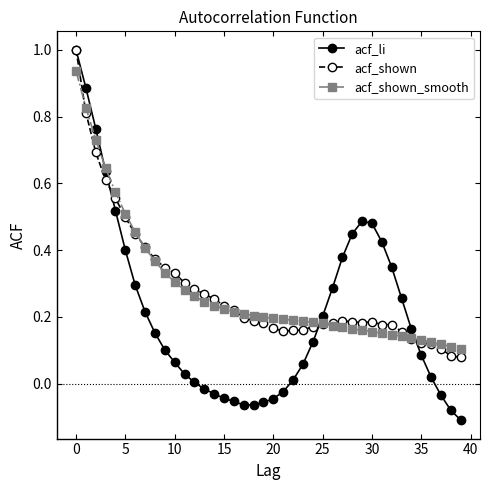

How many times do acf_shown_smooth and acf_li cross each other?

3